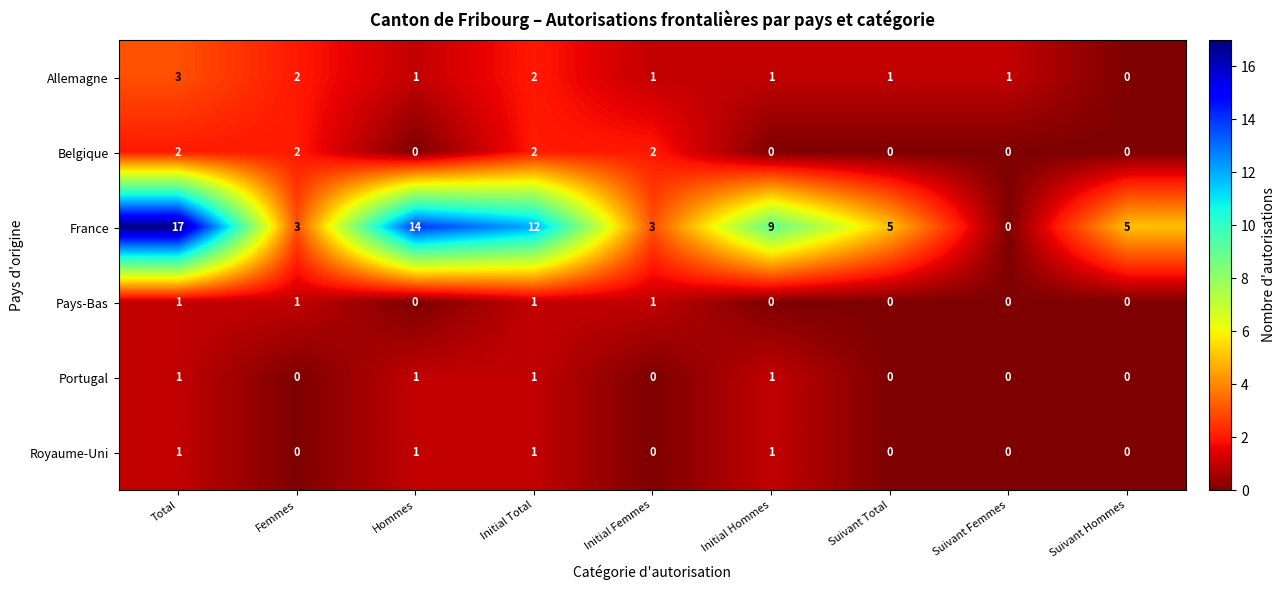

At which category is the sum across all series the highest?

Total